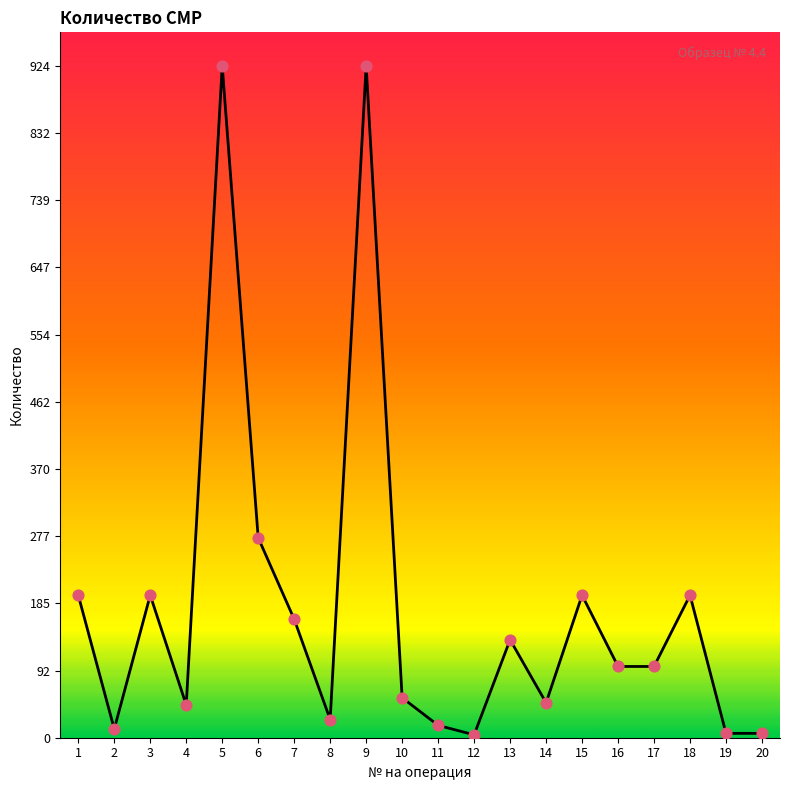

What is the change in value from 9 to 11?

-907.0